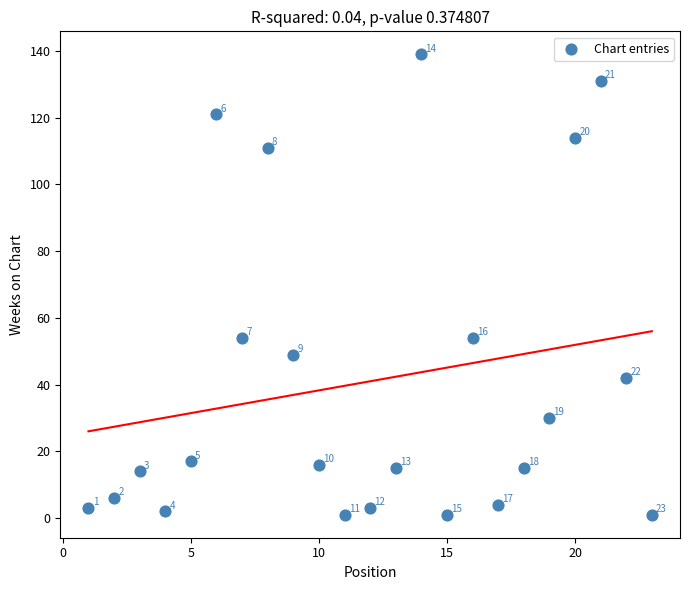

What Y value in the scatter plot is closest to 70?

54